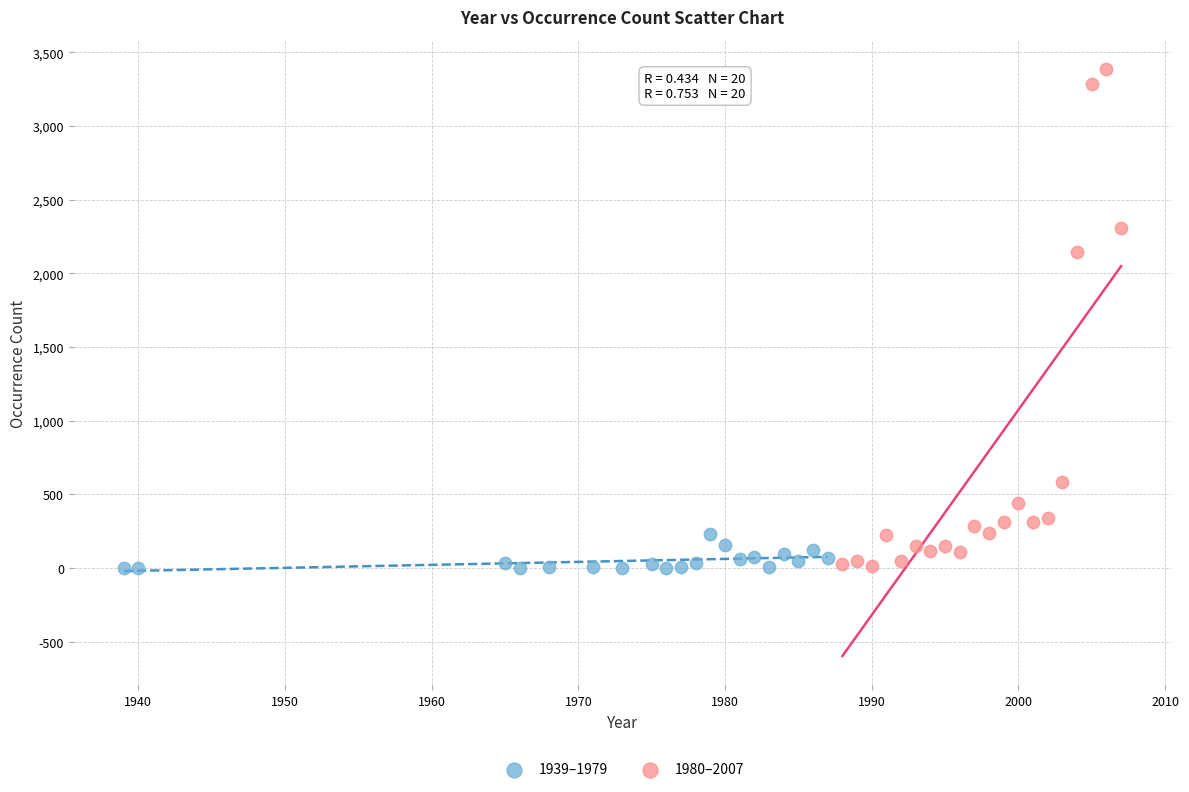

Which series has the widest spread of Y values?

1980–2007